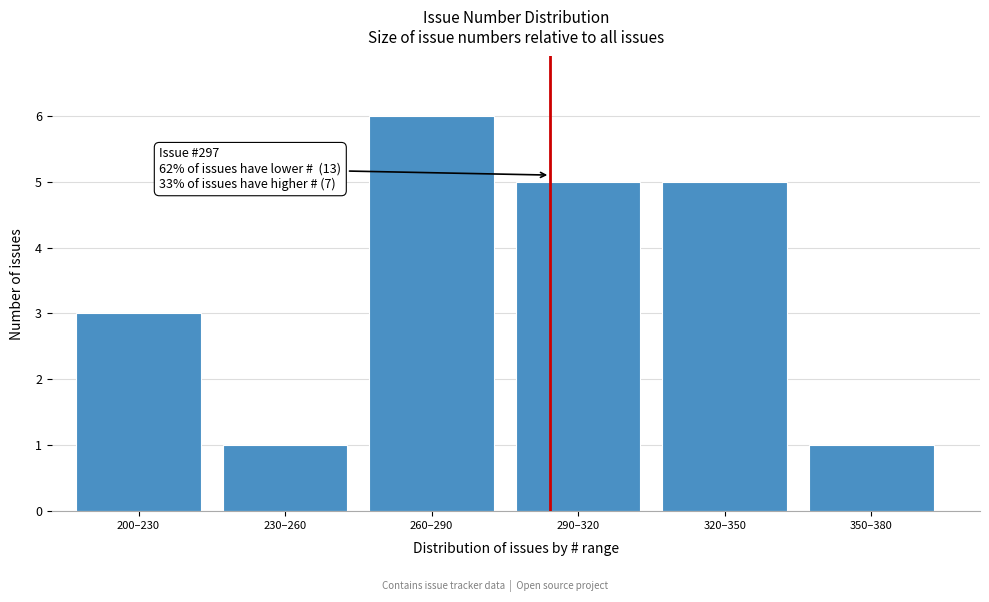

Reading right to left, list all the values displayed in this chart.

350–380=1	320–350=5	290–320=5	260–290=6	230–260=1	200–230=3